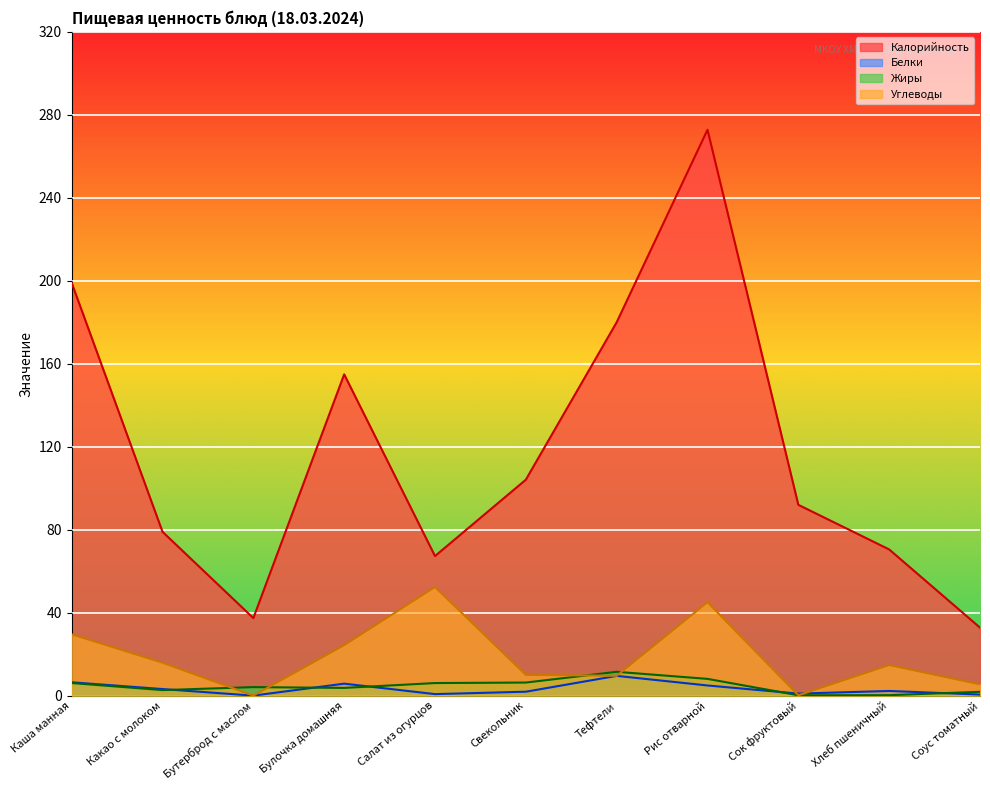

How many values in the Жиры series exceed 4?

6